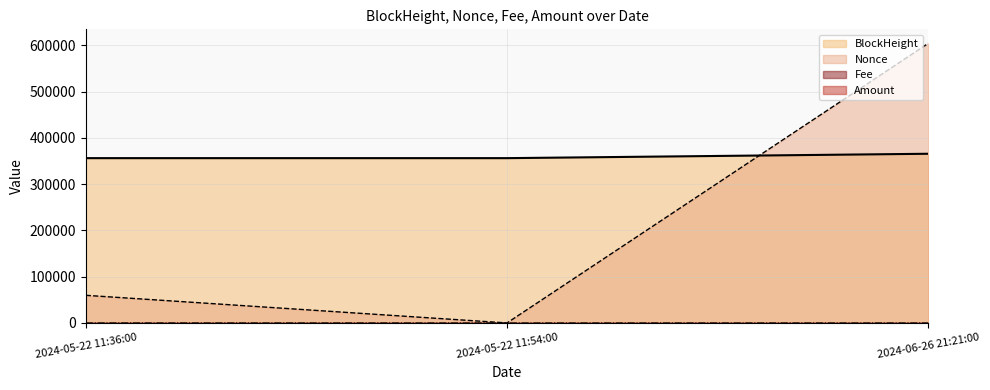

Between 2024-06-26 21:21:00 and 2024-05-22 11:36:00, which is larger?

2024-06-26 21:21:00